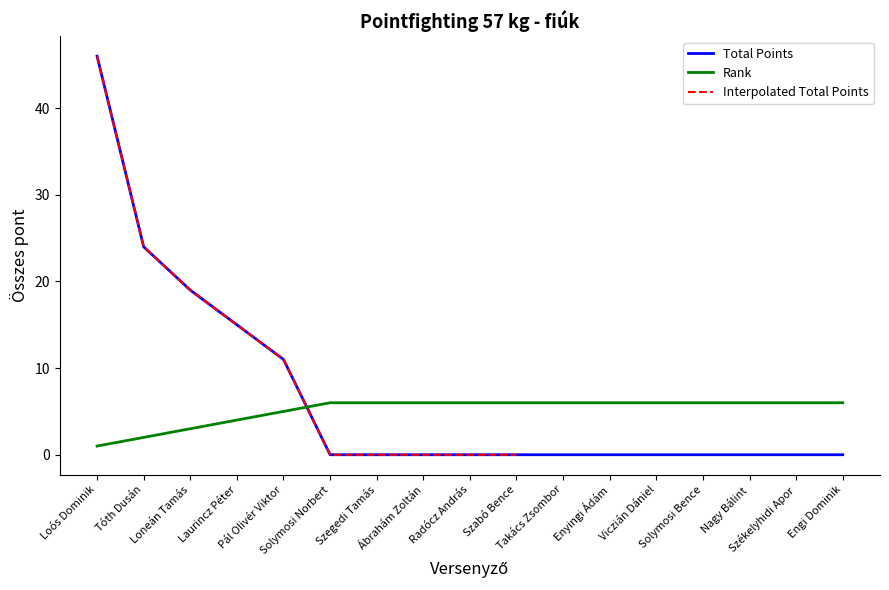

What position from the right is Nagy Bálint?

3